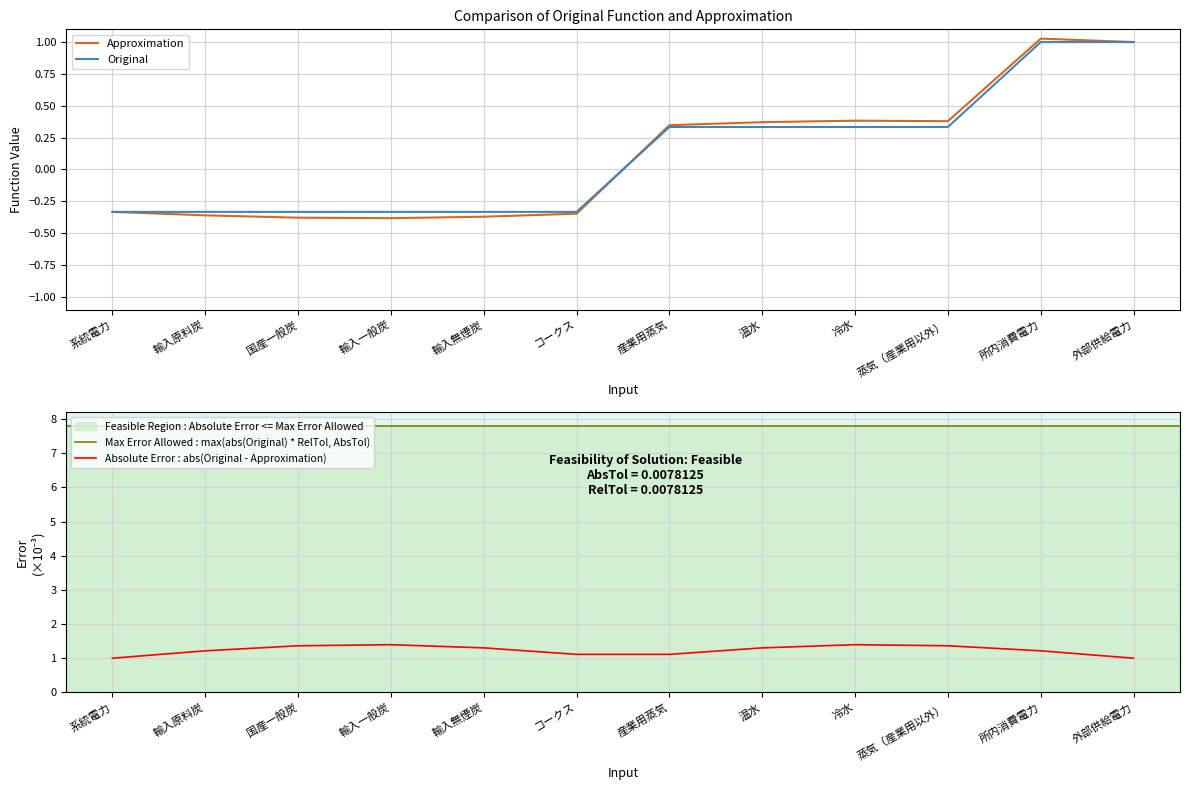

Does the chart display data point markers on the line(s)?

No